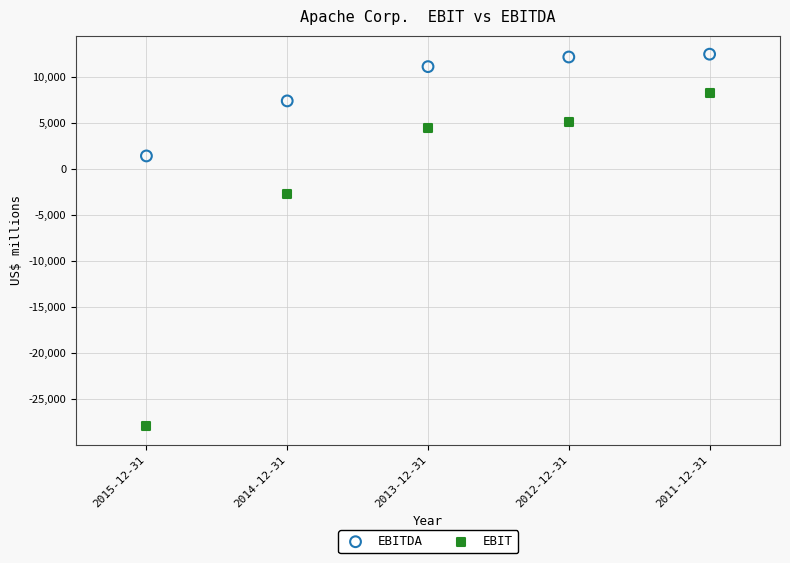

What are all the series names shown in the legend?

EBITDA, EBIT